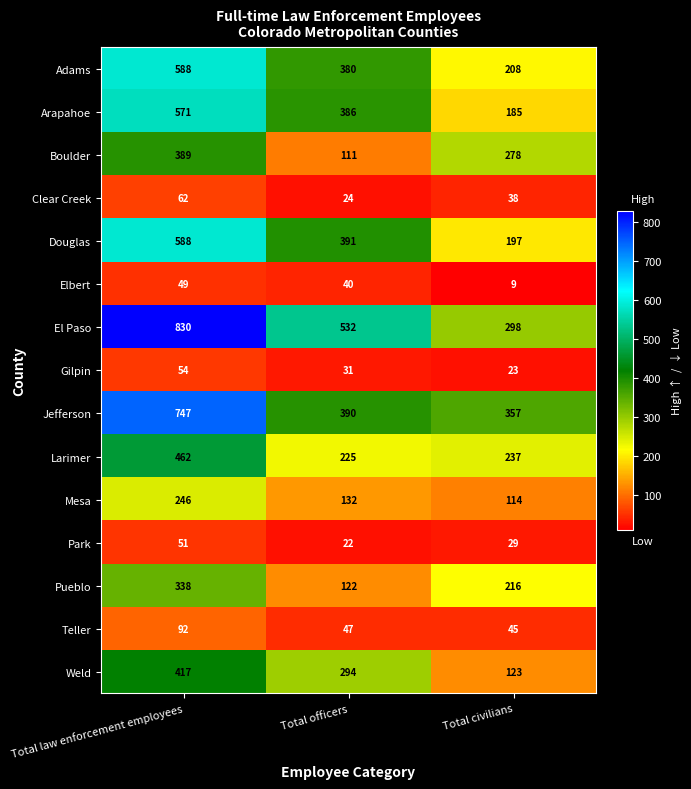

What is the difference between the highest and lowest values at Total law enforcement employees?

781